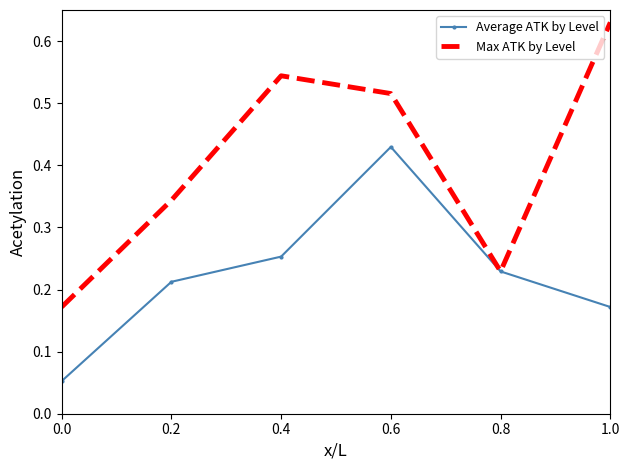

At which category does the chart reach its peak across all series?

1.0